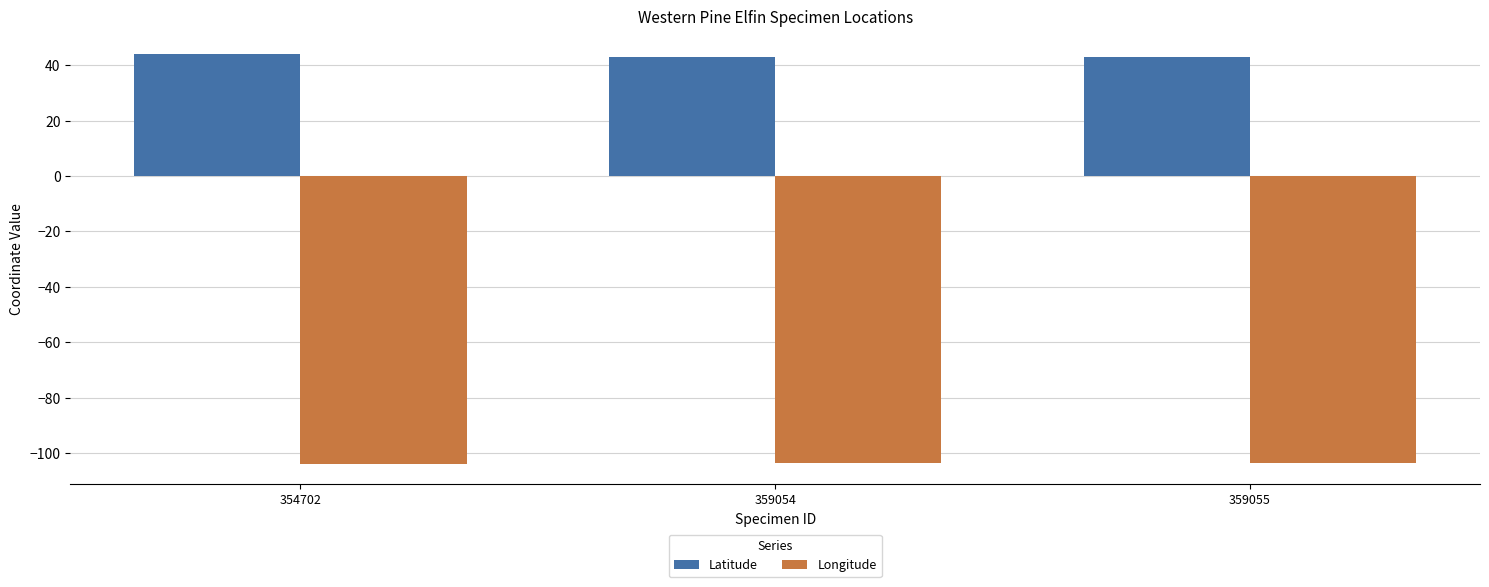

The value of Longitude at 359055 is -147.6. True or false?

False